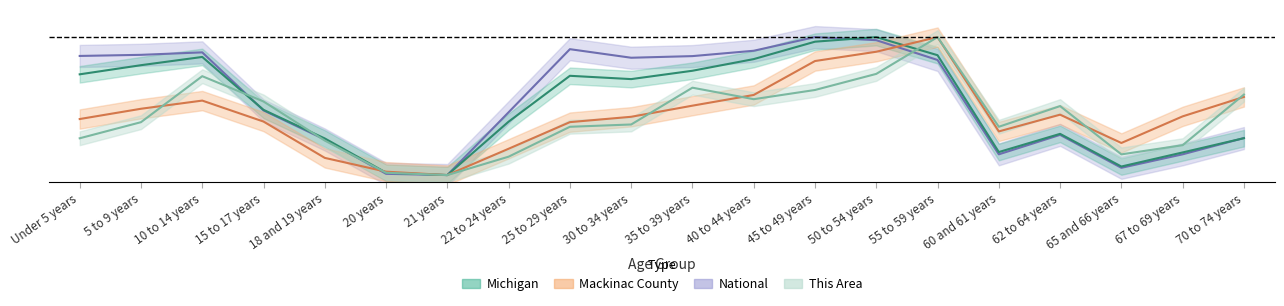

What is the value of the Mackinac County point at the 19th from the left?

0.4